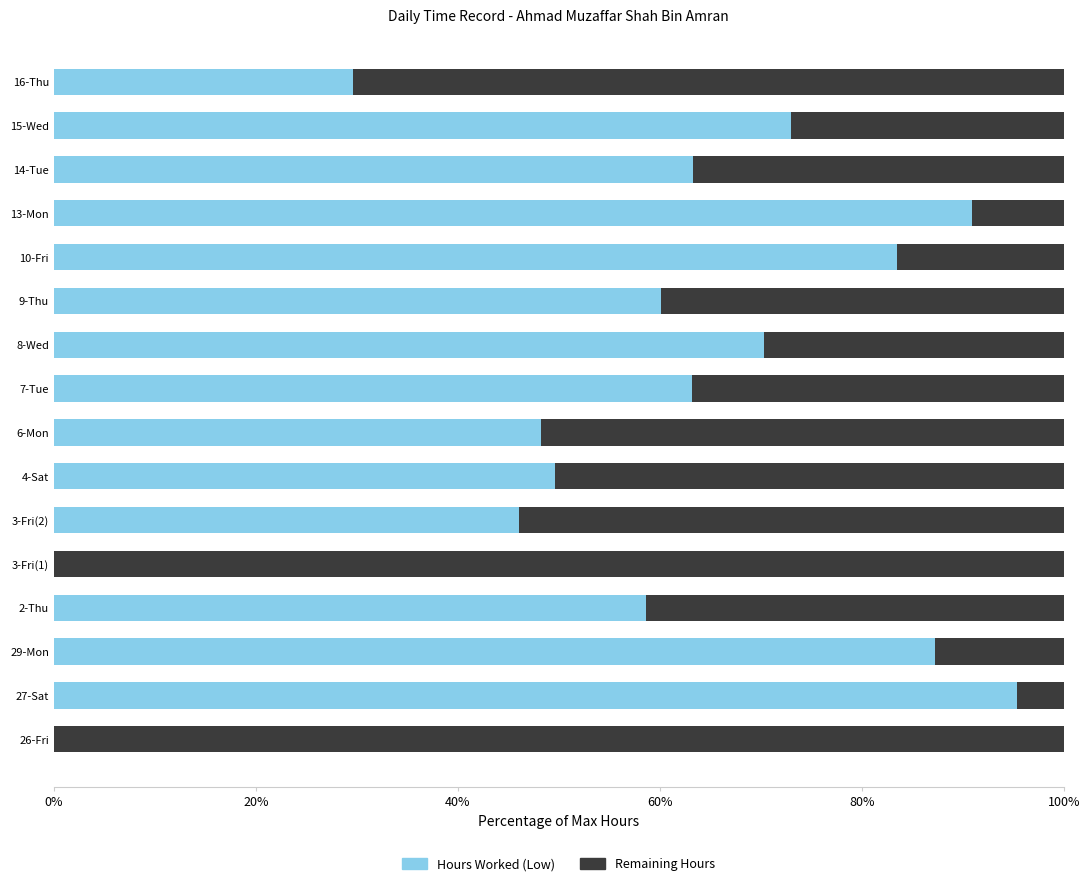

What is the total value across all series at 14-Tue?

100.0